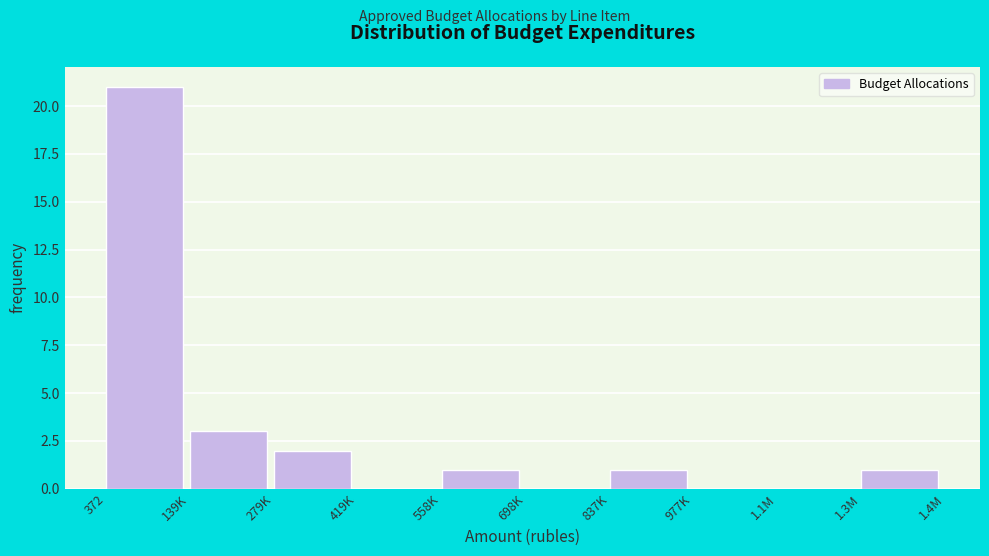

Reading right to left, transcribe all the data shown in this chart.

1.3M=1	1.1M=0	977K=0	837K=1	698K=0	558K=1	419K=0	279K=2	139K=3	372=21